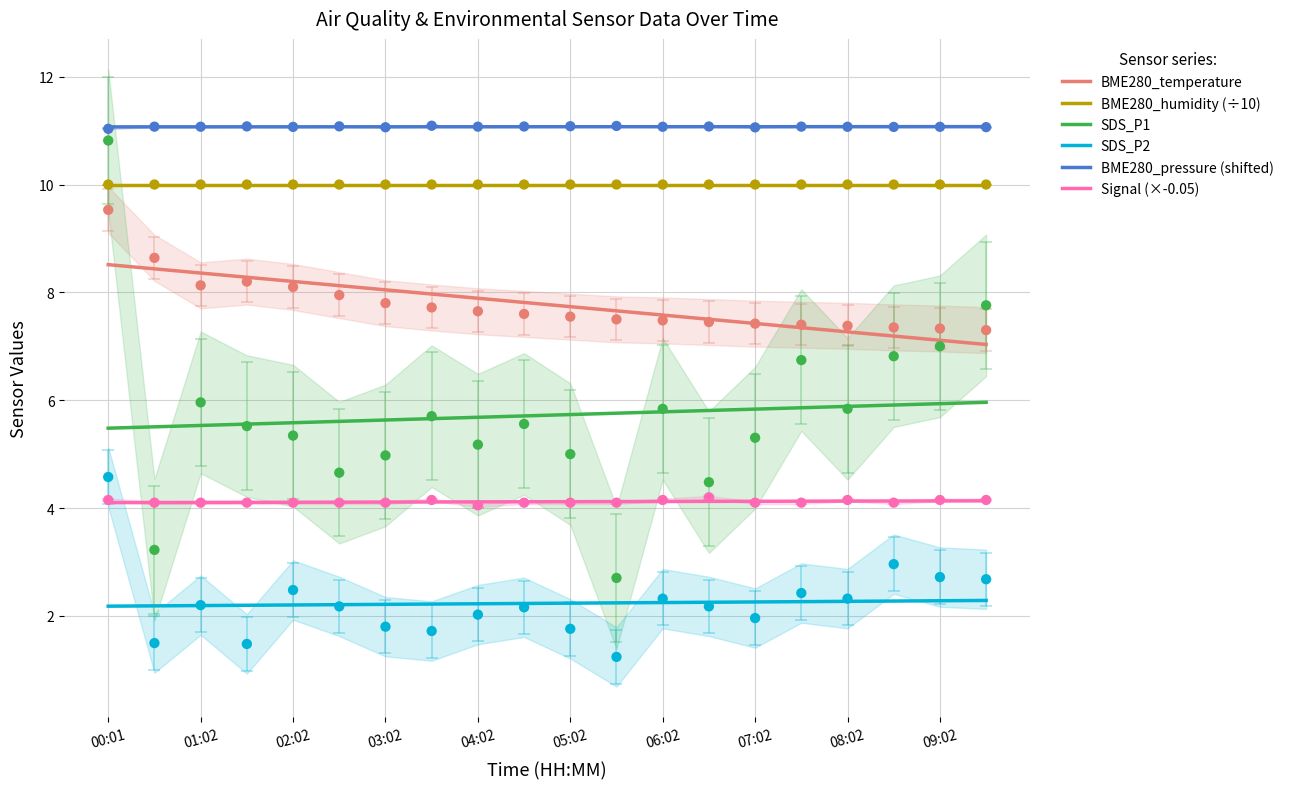

True or false: SDS_P1 and Signal (×-0.05) cross at least once.

False